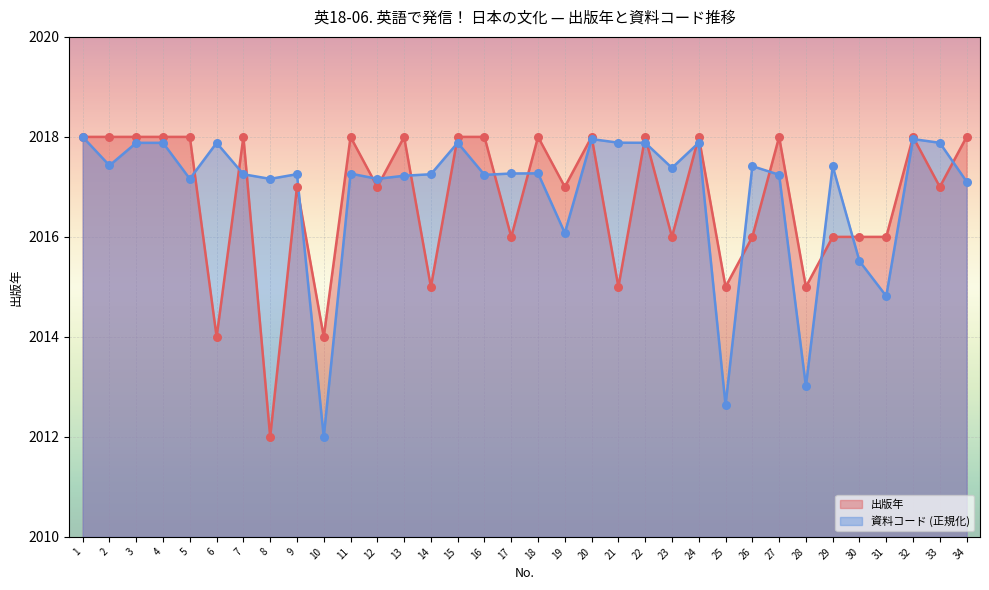

Which series reaches the maximum Y coordinate?

出版年